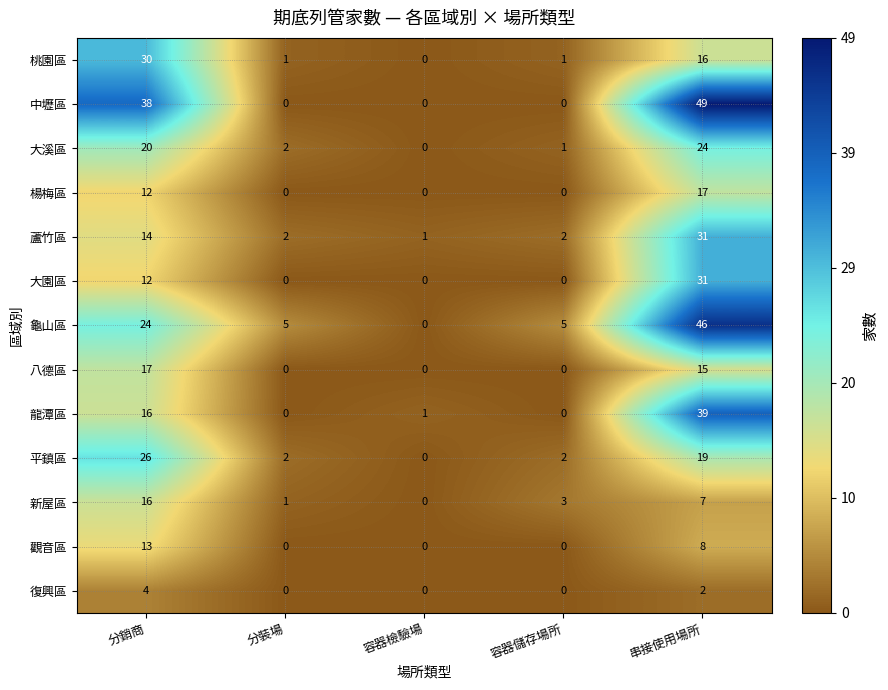

The 龍潭區 series shows 0 at 容器儲存場所. True or false?

True